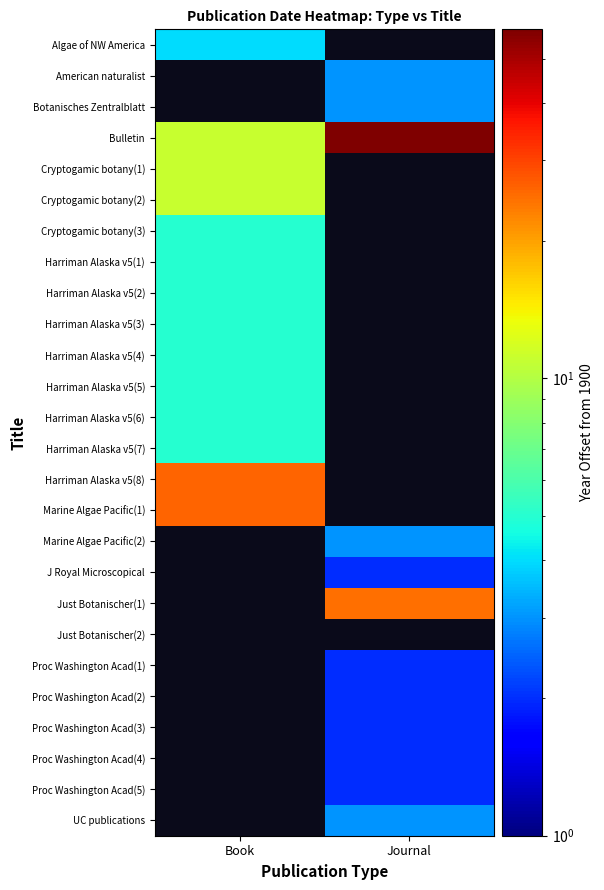

What is the greatest value displayed?

58